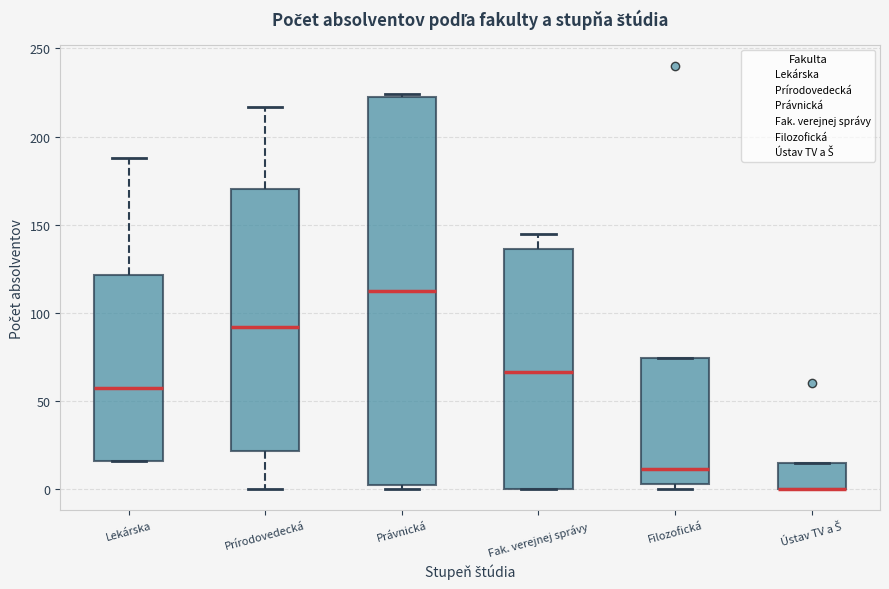

Which box is the tallest, from its lower edge to its upper edge?

Právnická